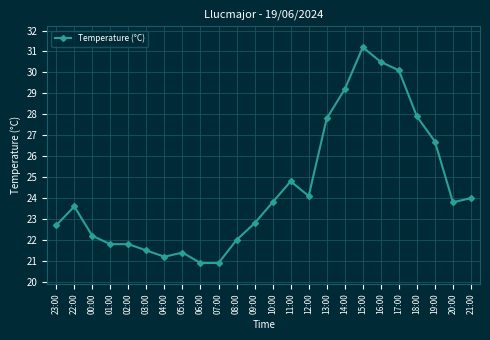

The value at 08:00 is 22.0. True or false?

True